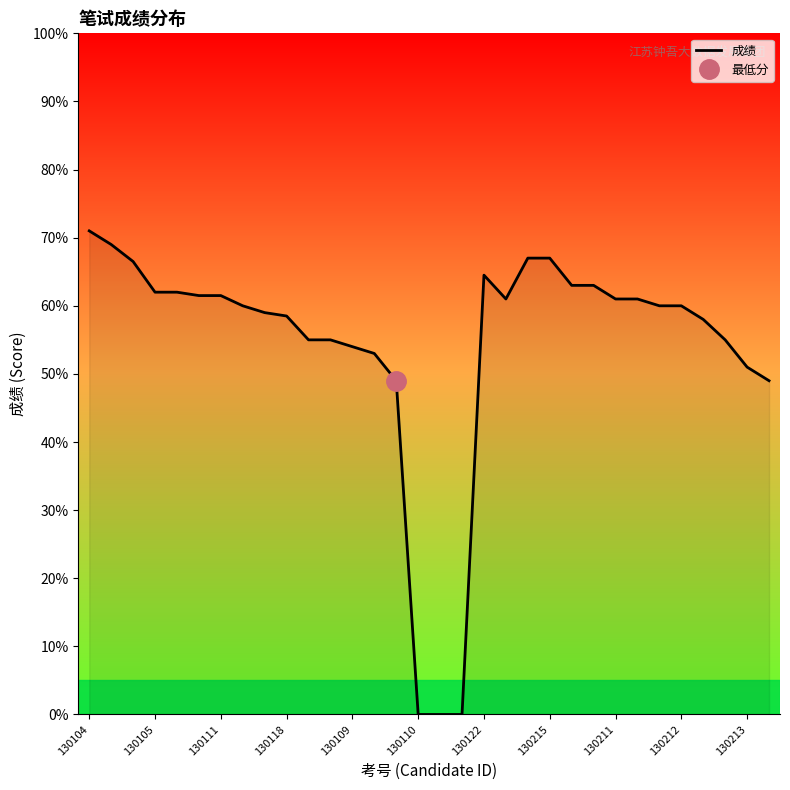

At which label does 成绩 reach its peak?

130104